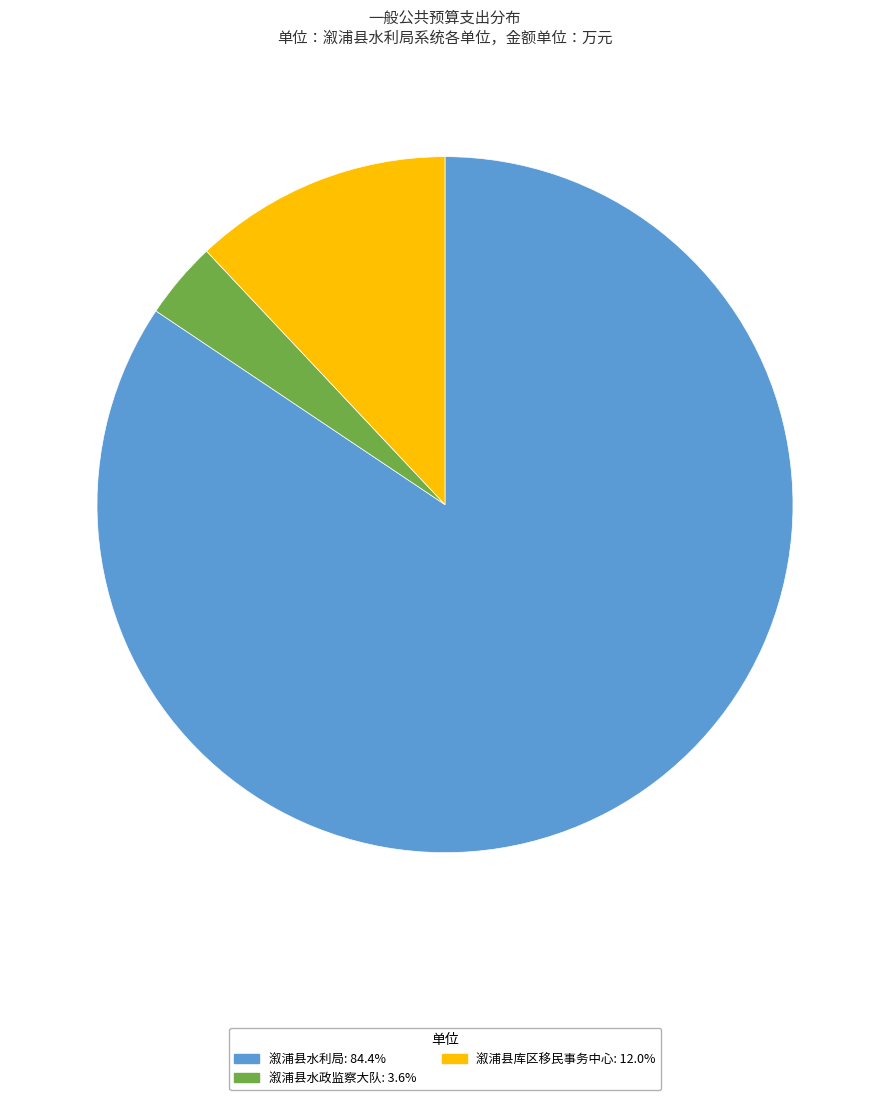

Rank the categories by value from lowest to highest.

溆浦县水政监察大队, 溆浦县库区移民事务中心, 溆浦县水利局